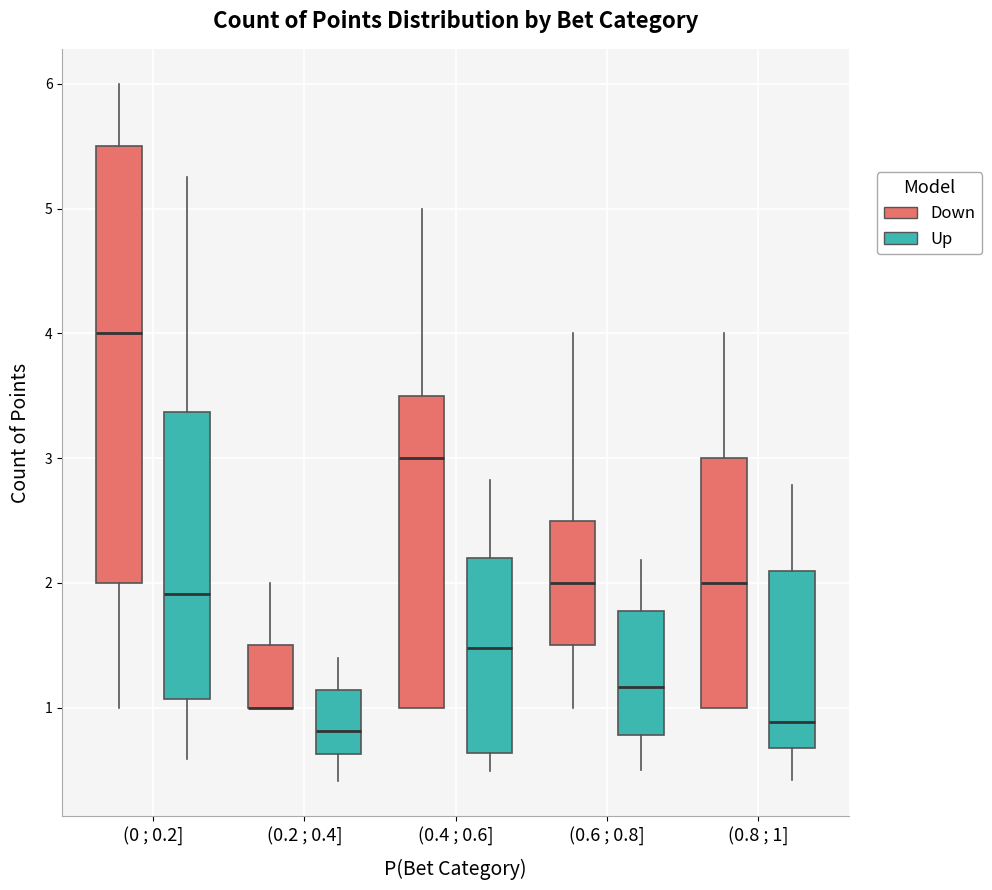

Comparing the boxes themselves (not the whiskers), which one is the tallest?

(0 ; 0.2] (Down)